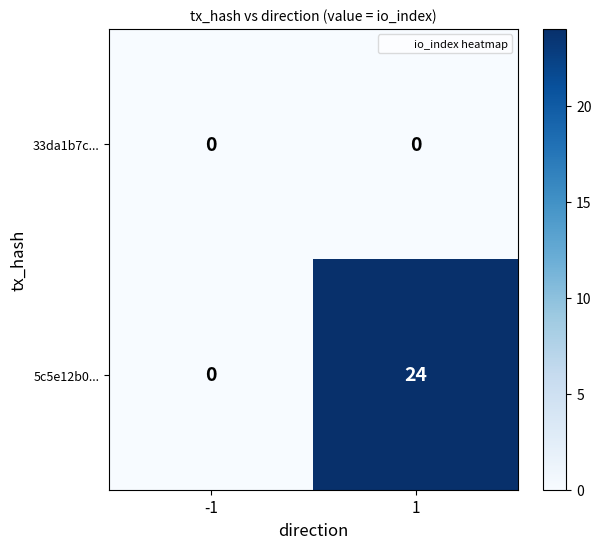

What is the total value across all series at 1?

24